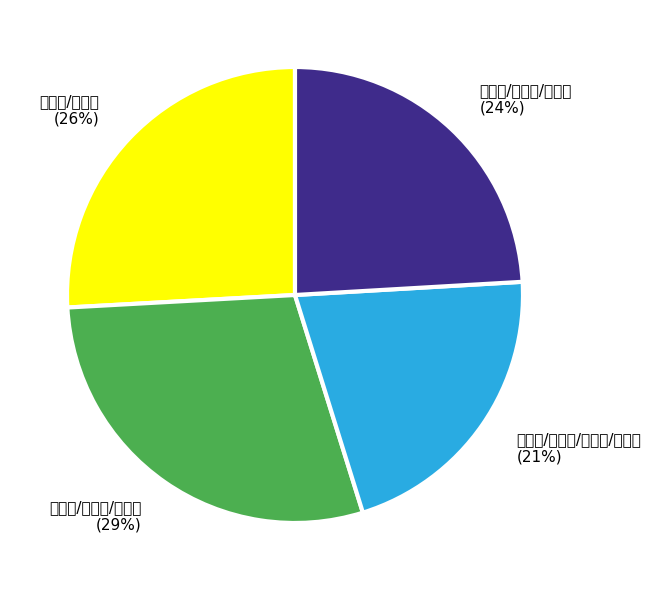

How many segments does this pie chart have?

4